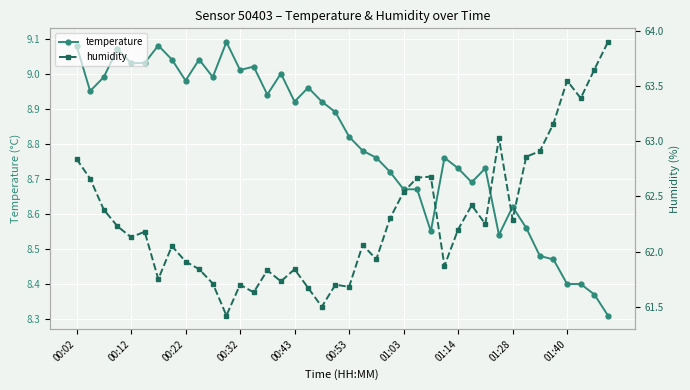

What is the minimum value shown in the chart?

8.3